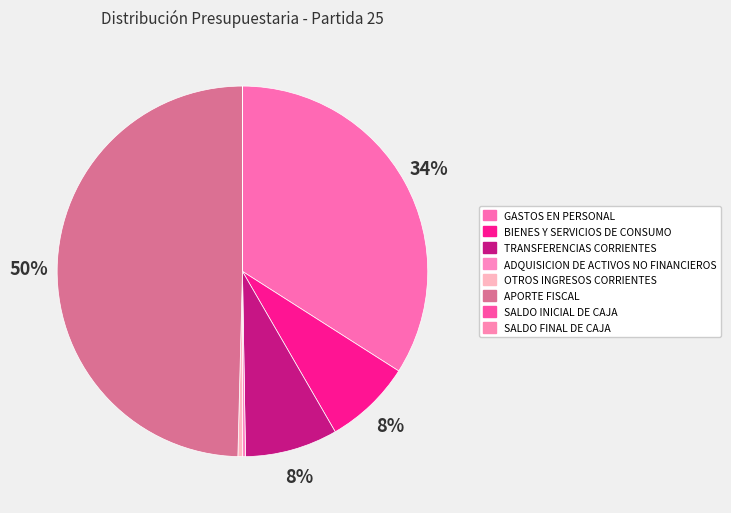

Is there any slice that represents more than half of the pie?

No